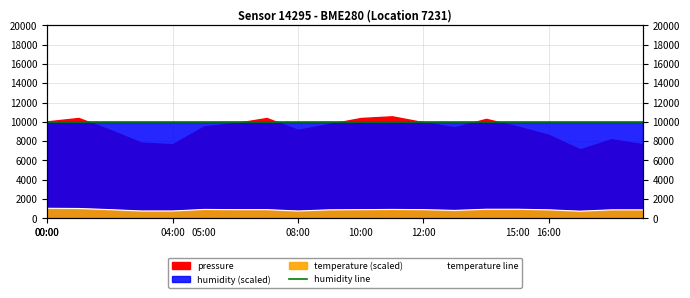

True or false: temperature line has a value of 900.0 at 08:00.

True